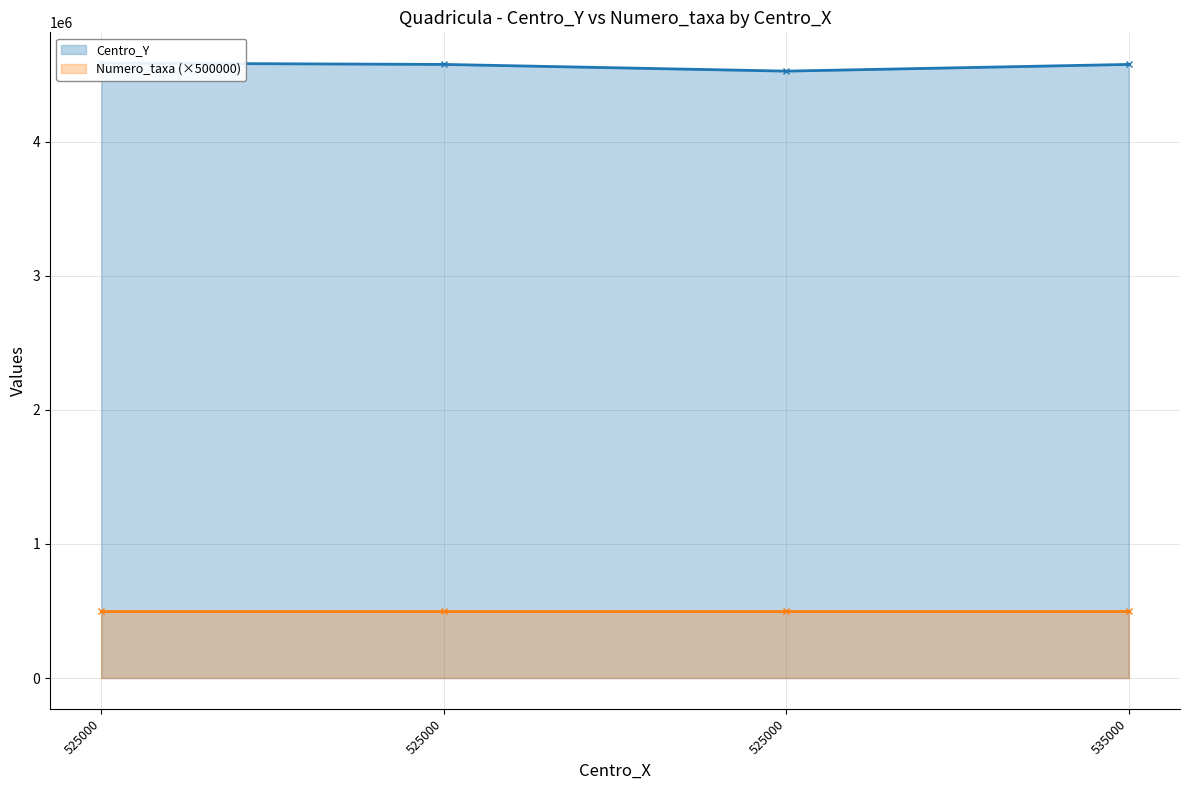

Is it true that the value at 525000 is 4525000?

True